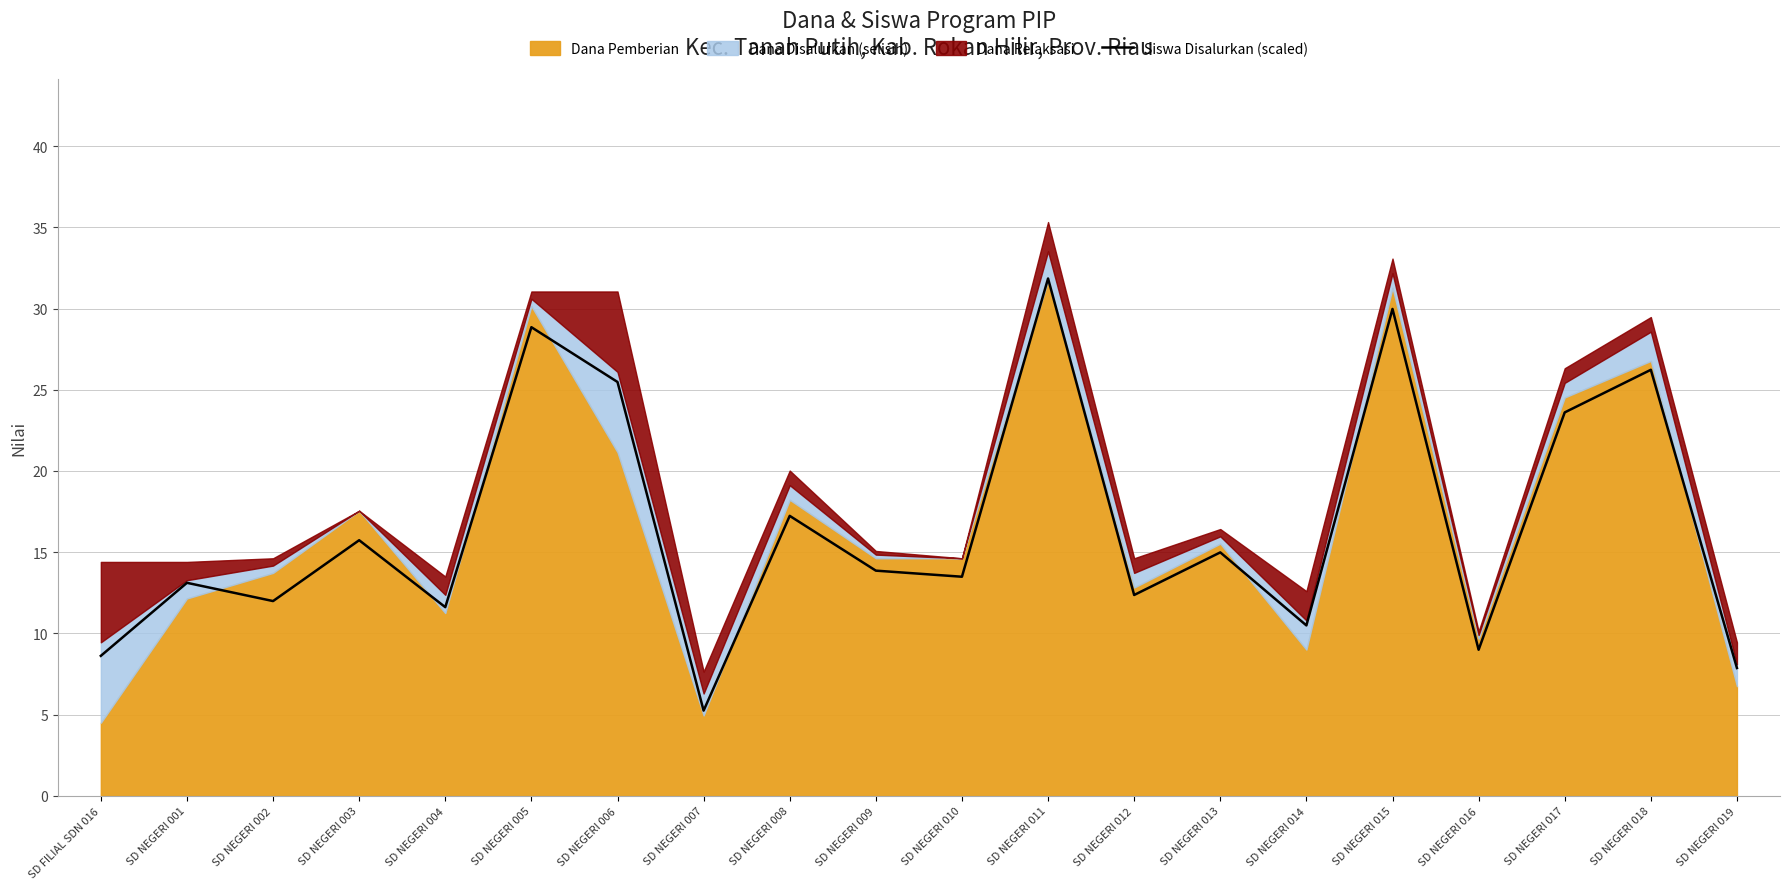

What is the difference between the maximum and minimum values?

26.6